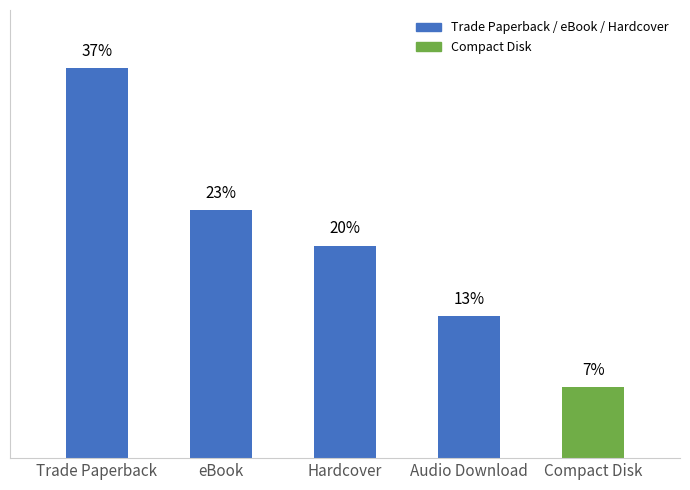

Are the bars horizontal?

No